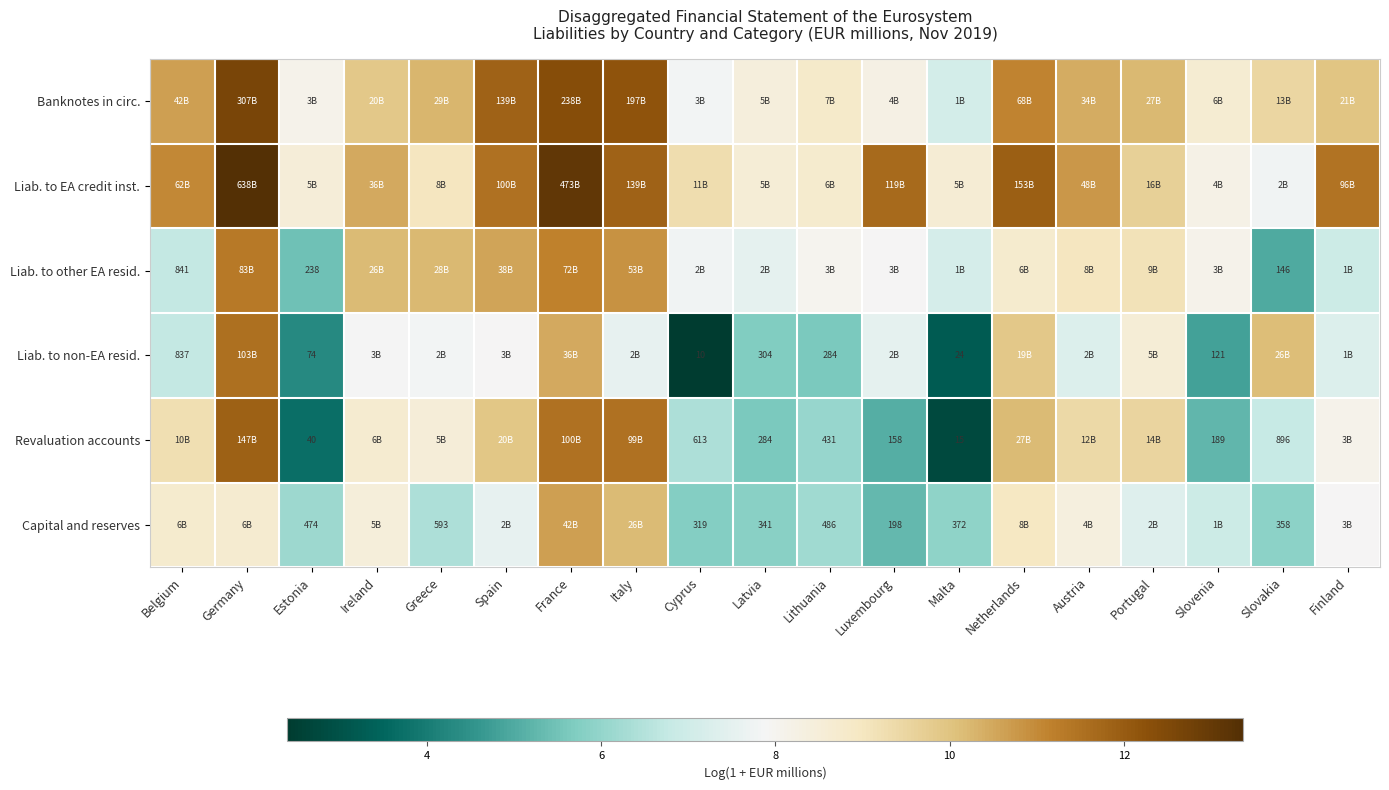

What is the sum of the Liab. to other EA resid. values at Latvia and Portugal?

16.7